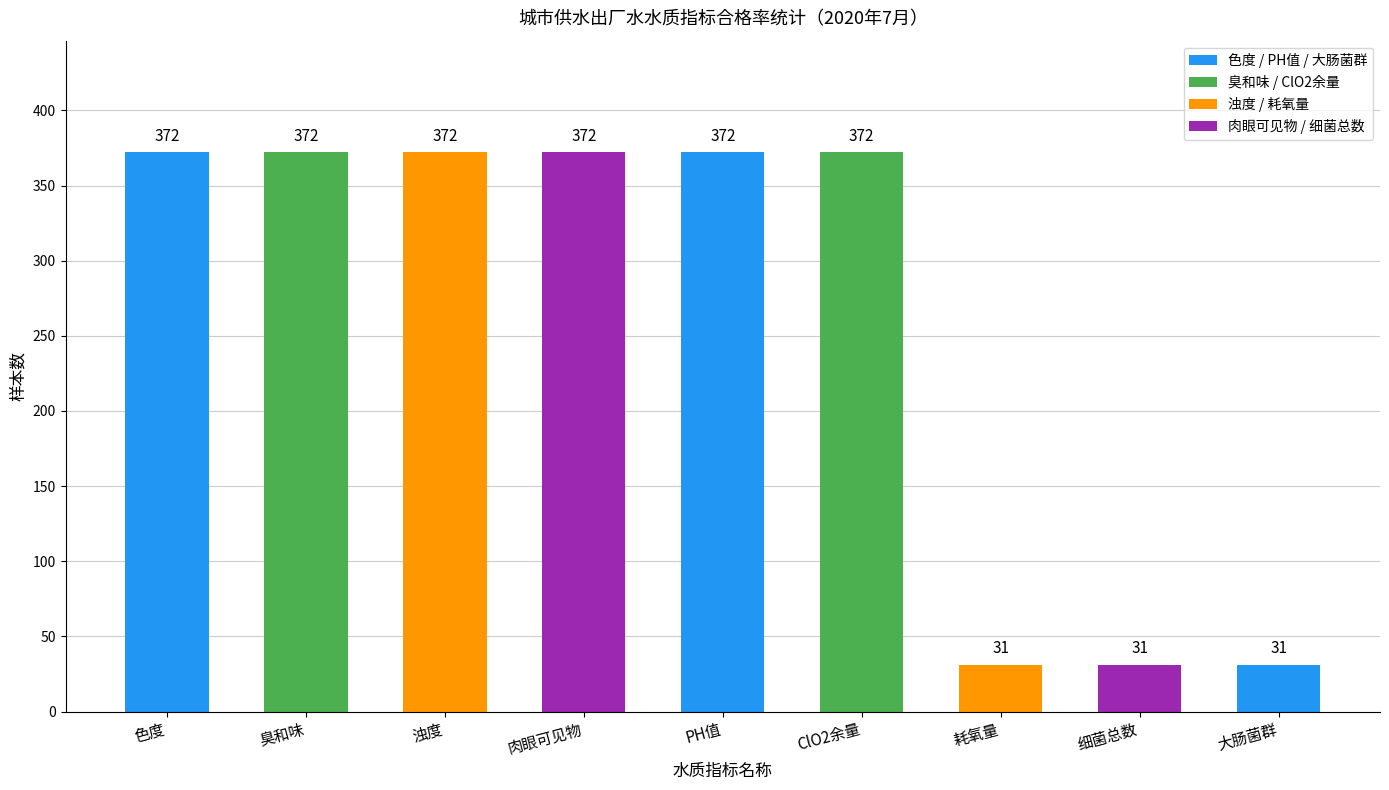

Between ClO2余量 and 耗氧量, which is larger?

ClO2余量